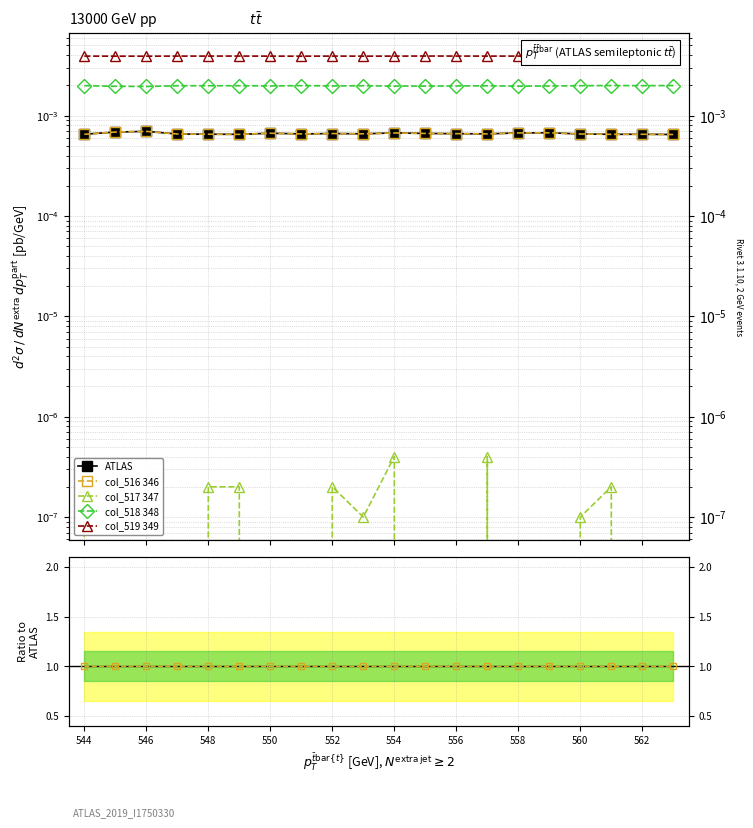

Which series has the largest total across all categories?

col_519